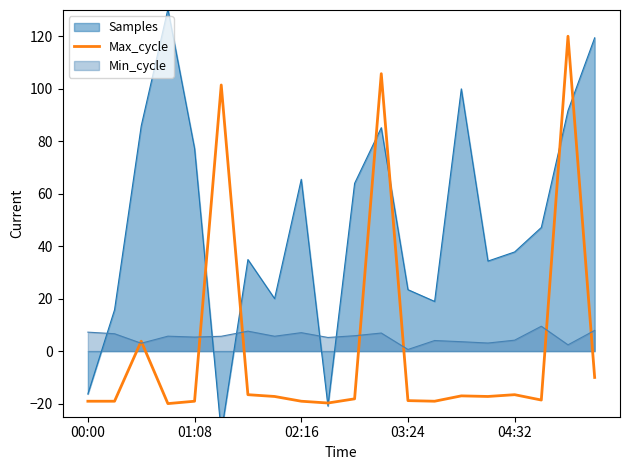

What is the maximum value for Min_cycle?

9.5